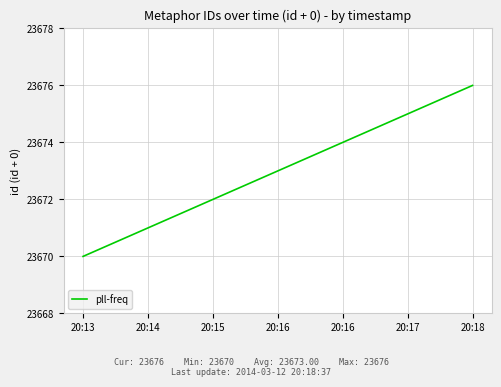

What is the change in value from 20:13 to 20:15?

+2